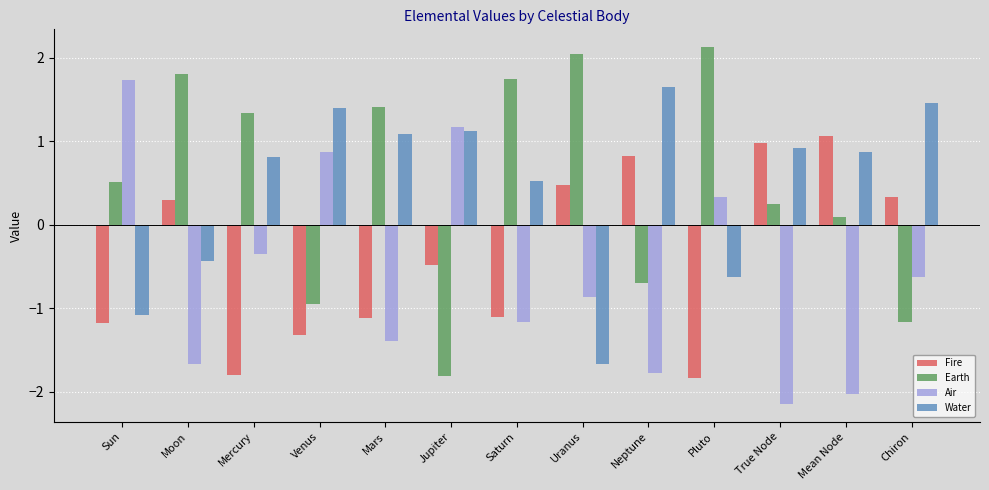

What is the highest value of the Fire series?

1.1